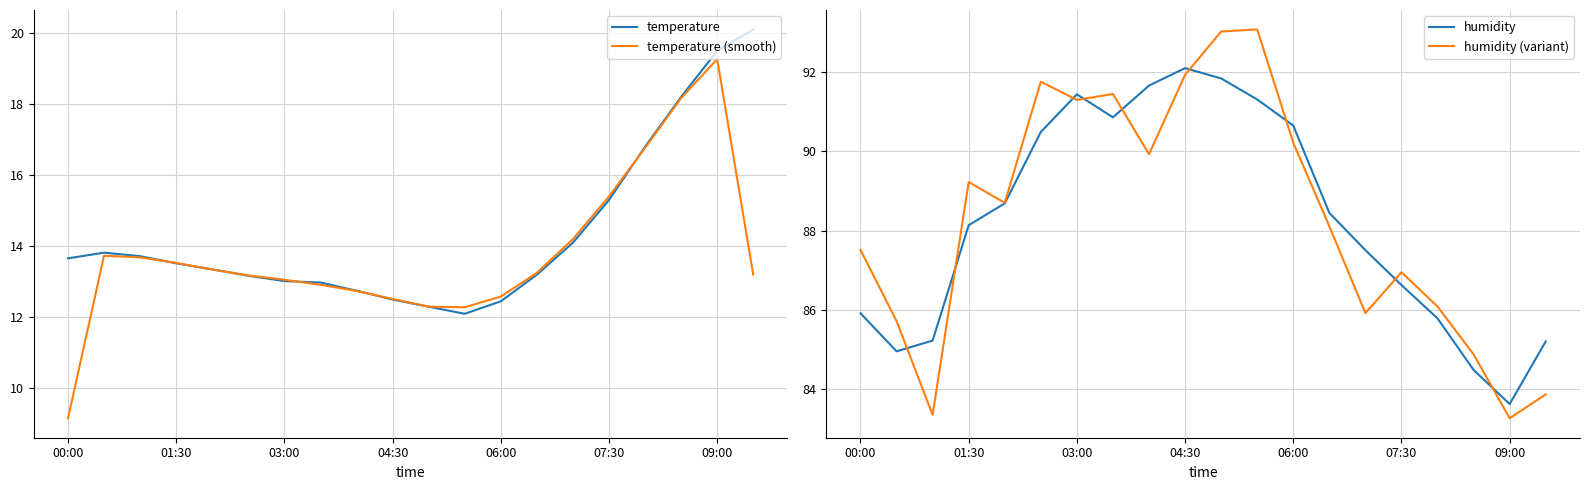

What is the sum of the temperature (smooth) values at 9 and 15?

27.9